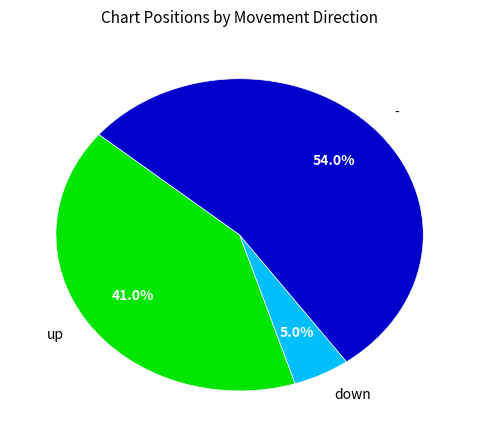

The down slice represents 5% of the pie. True or false?

True